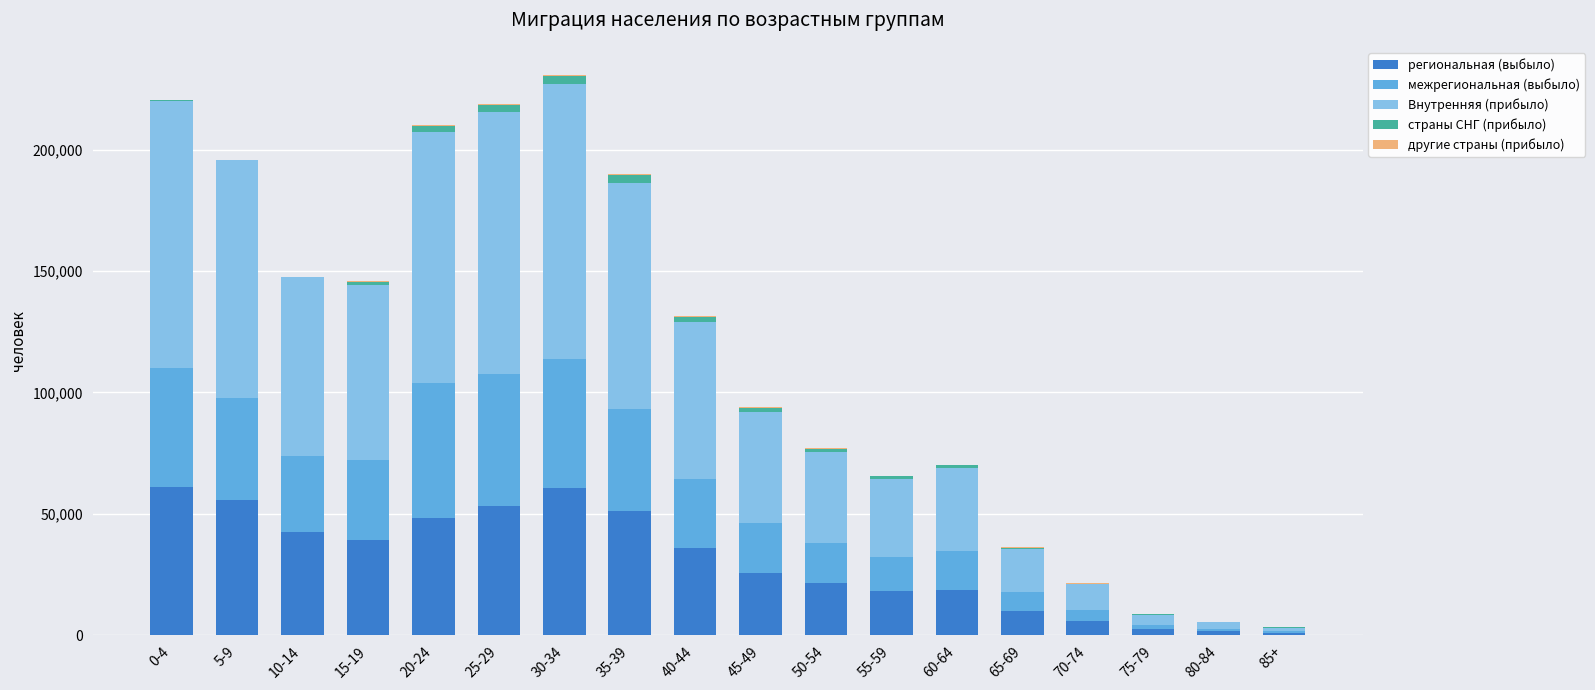

Are the bars horizontal?

No